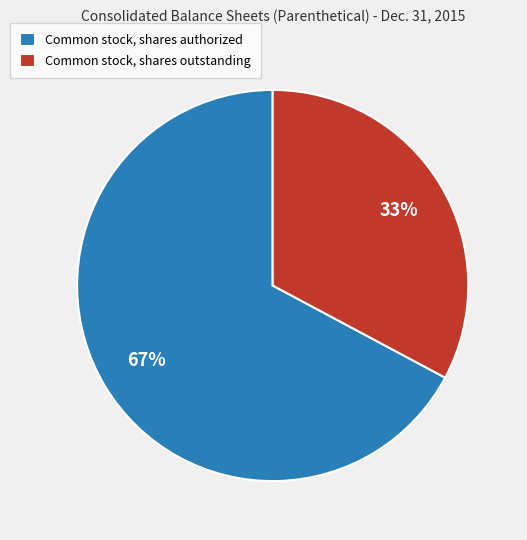

Count the number of slices in the pie.

2